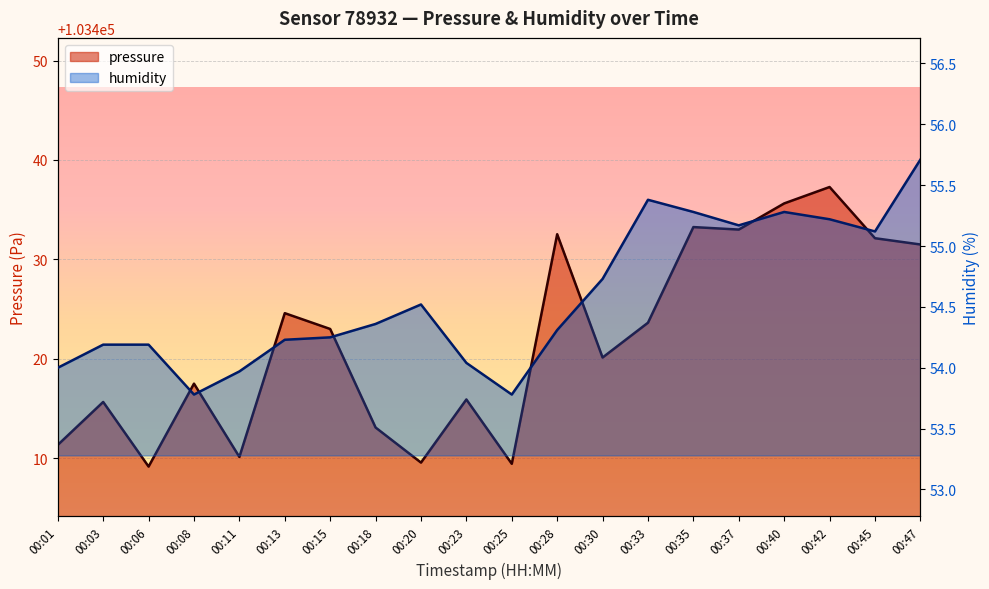

Which series changed the most between 00:11 and 00:45?

pressure